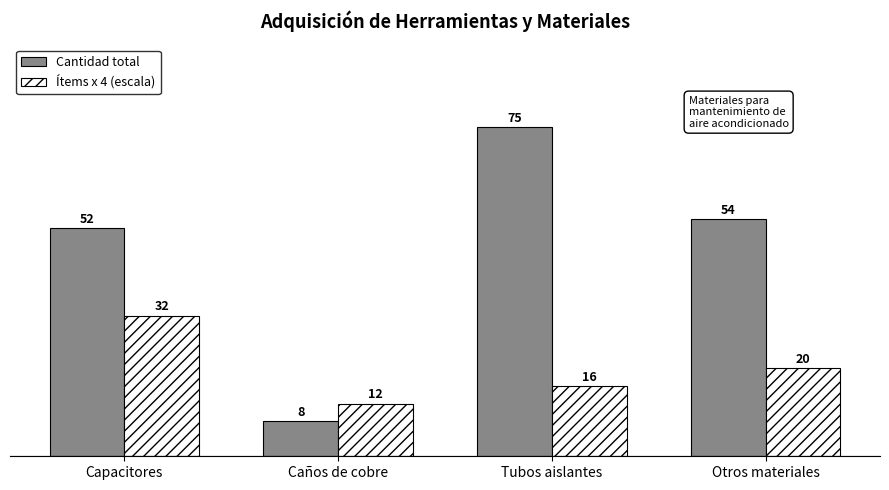

Is the value of Cantidad total at Capacitores greater than the value of Ítems x 4 (escala) at Otros materiales?

Yes